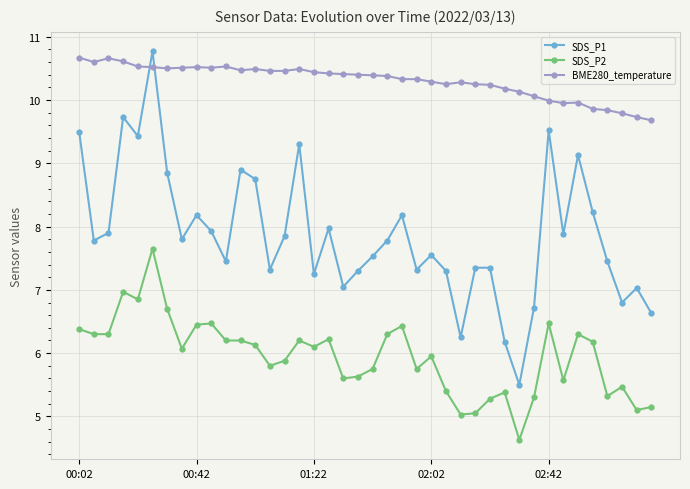

What is the difference between the maximum and minimum values in the SDS_P2 series?

3.0